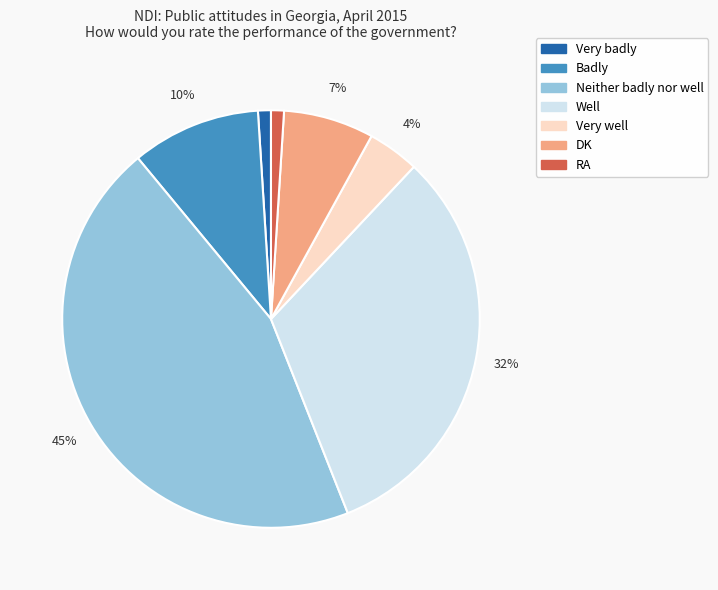

Is the sum of Neither badly nor well and RA greater than half?

No